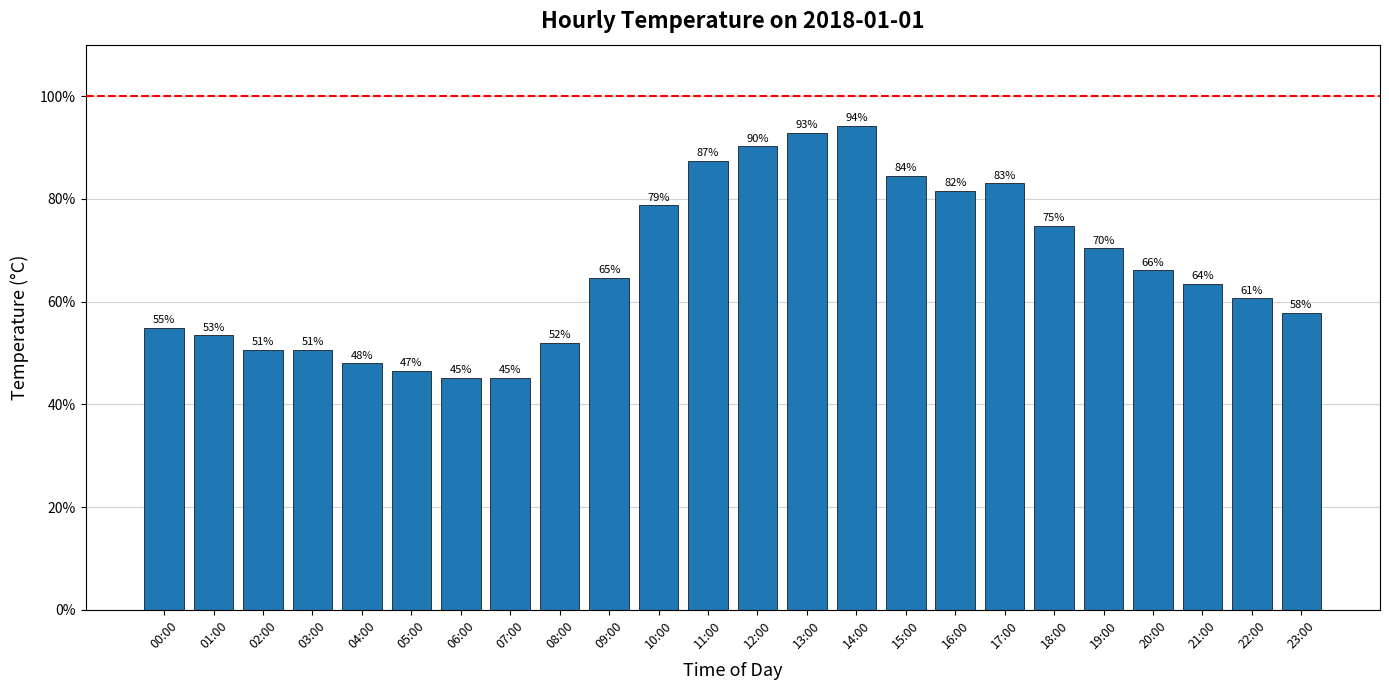

What is the sum of the values at 12:00 and 05:00?

136.8